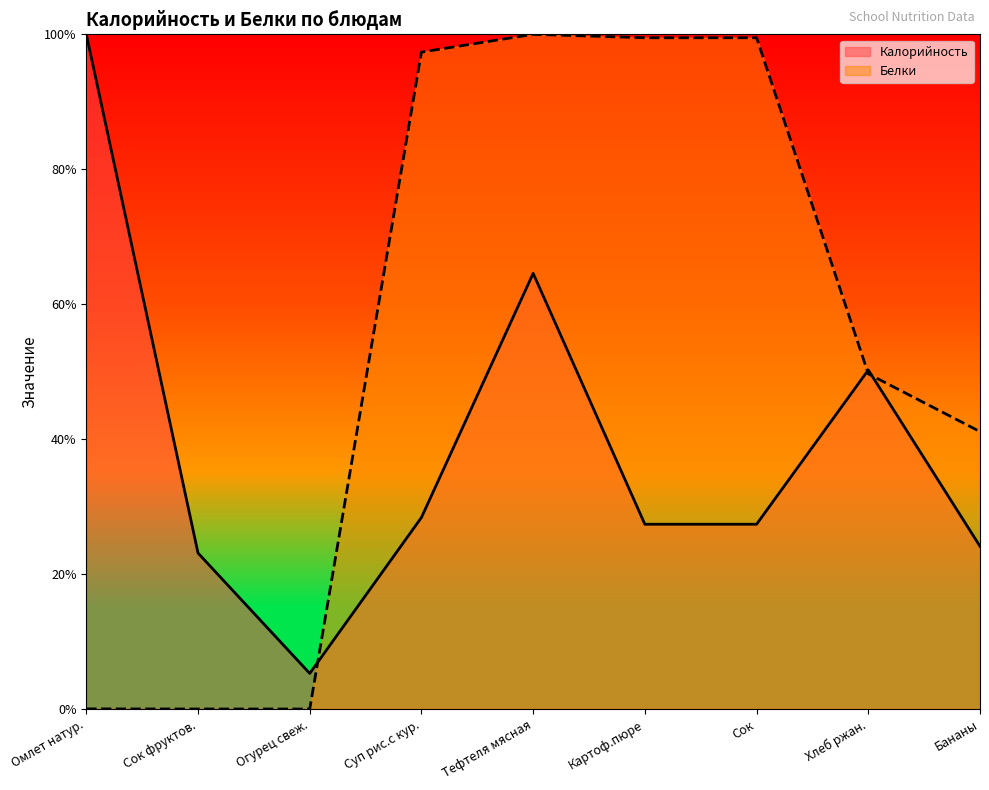

At which label is Калорийность closest to 52?

Хлеб ржан.